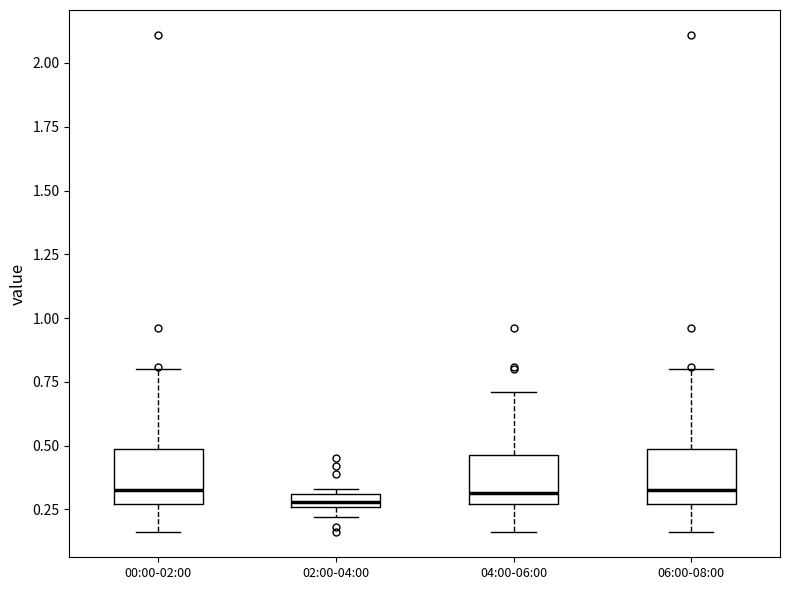

Where does the lower whisker of the box for 04:00-06:00 end on the y-axis? The values are not printed on the chart, so give them approximately, as read against the axis.

0.15